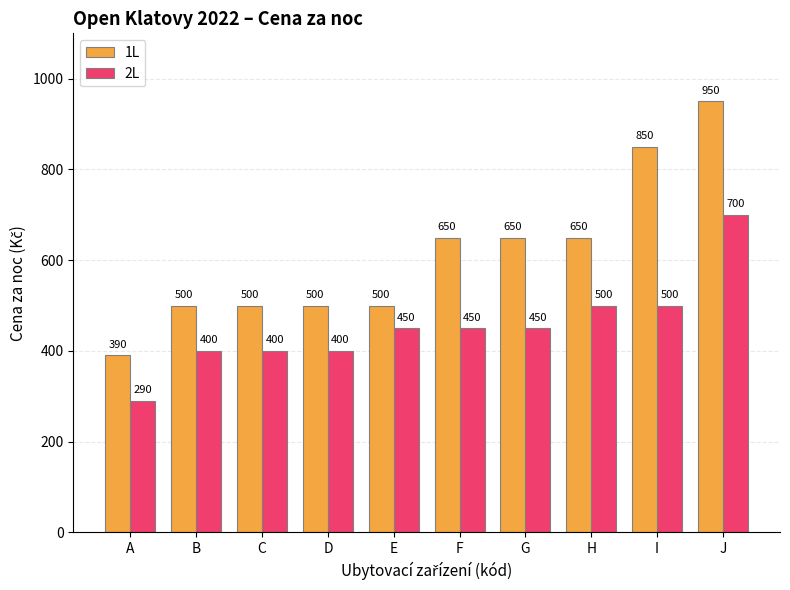

Is the value of 2L at B greater than the value of 1L at G?

No